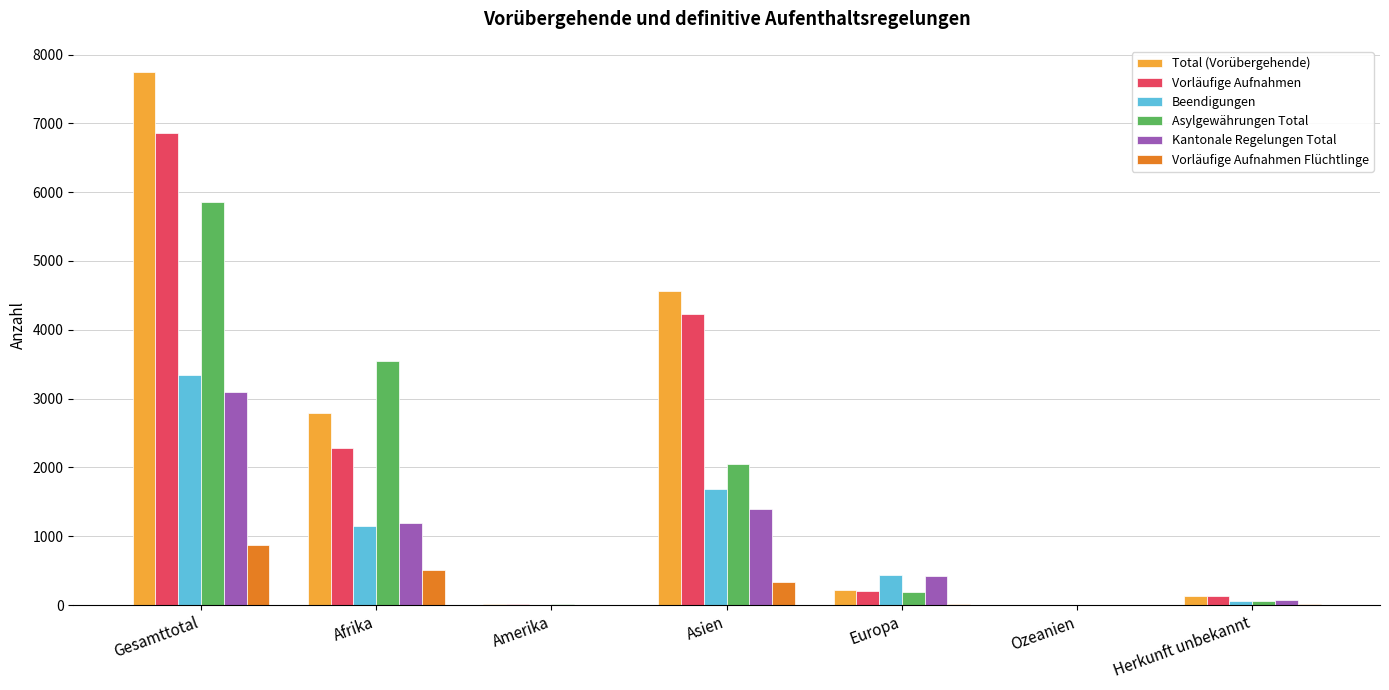

Where does the Asylgewährungen Total series first go above 193?

Gesamttotal